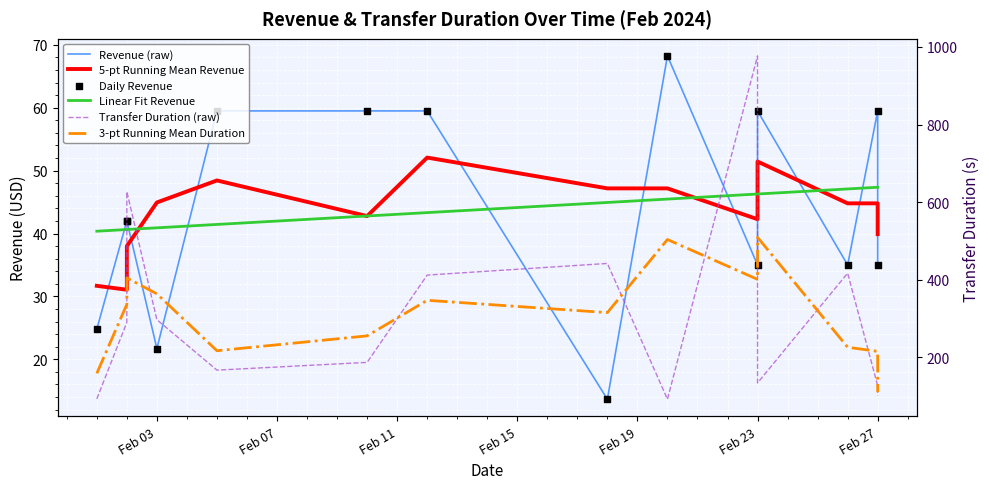

Which series contains the lowest Y value?

Revenue (raw)